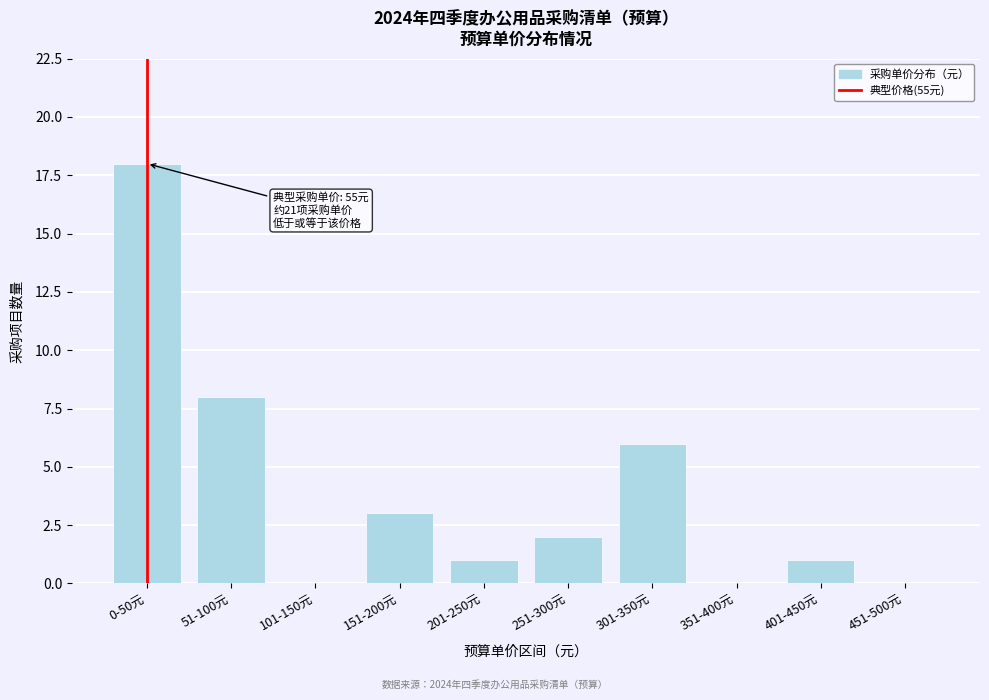

Reading left to right, what are all the values shown in this chart?

0-50元=18	51-100元=8	101-150元=0	151-200元=3	201-250元=1	251-300元=2	301-350元=6	351-400元=0	401-450元=1	451-500元=0